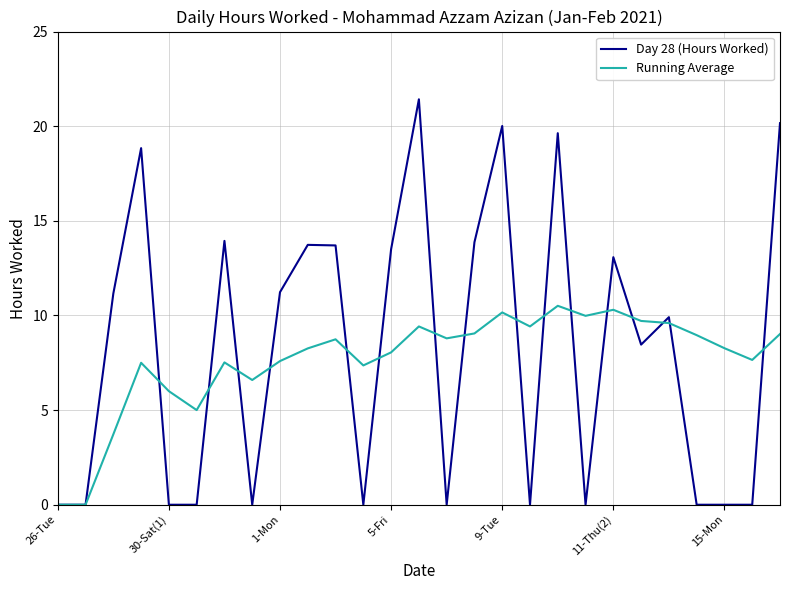

Rank the series by their maximum value, from lowest to highest.

Running Average, Day 28 (Hours Worked)